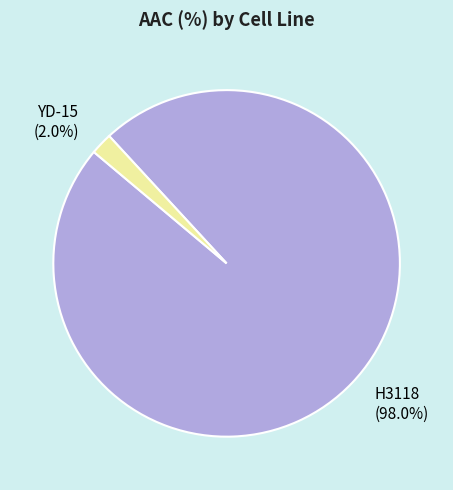

Combined, what portion of the pie is YD-15 and H3118?

100.0%